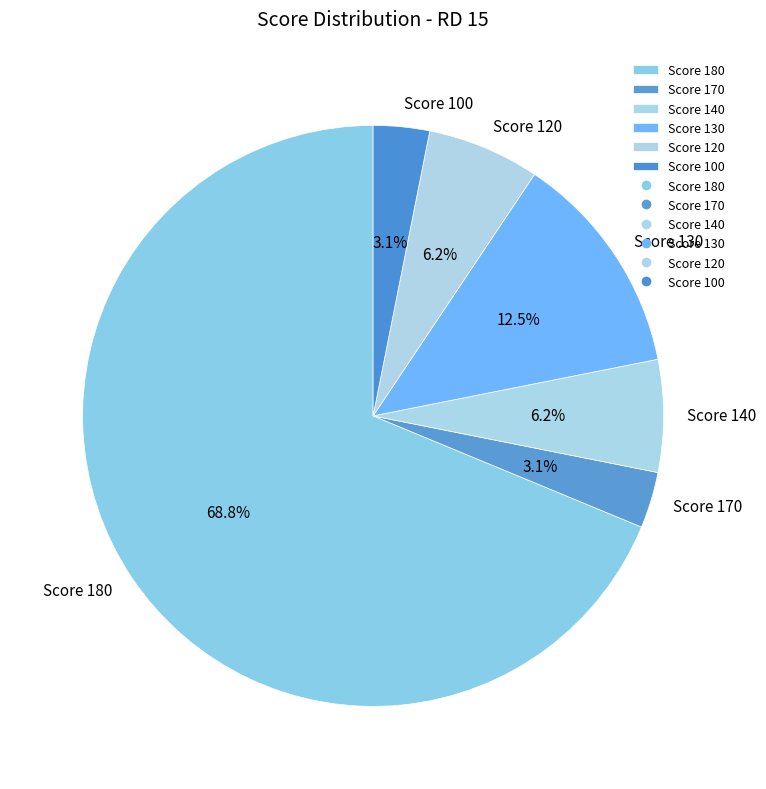

How many segments does this pie chart have?

6